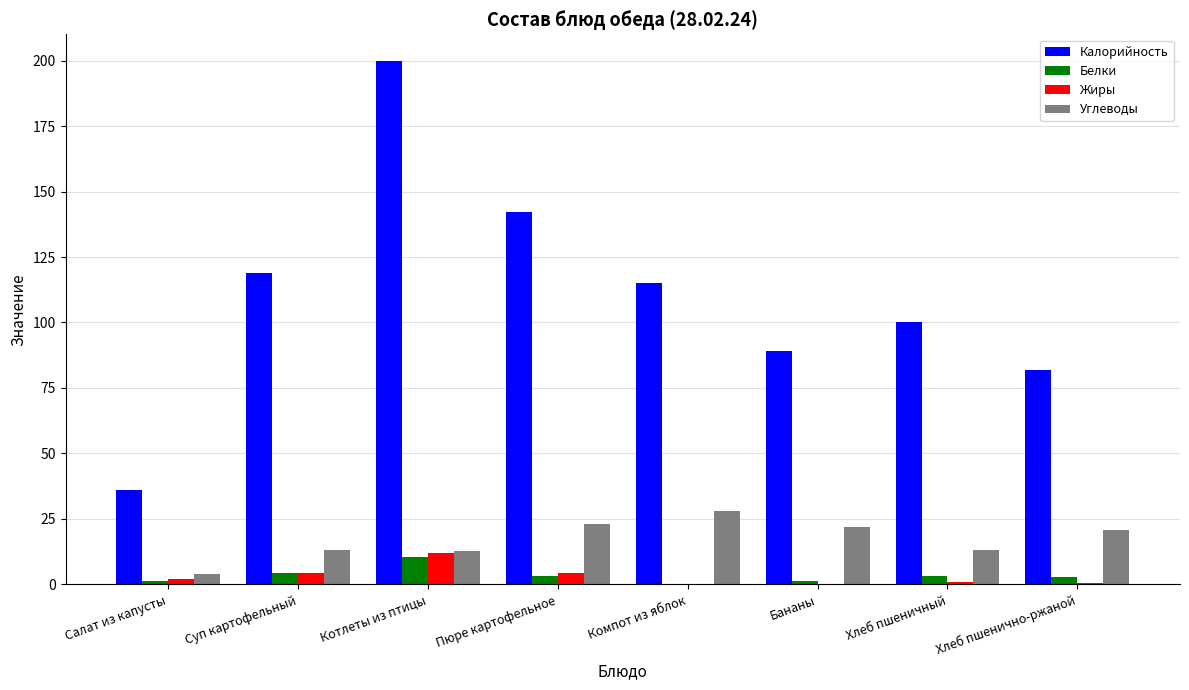

True or false: Калорийность has a value of 202.7 at Компот из яблок.

False